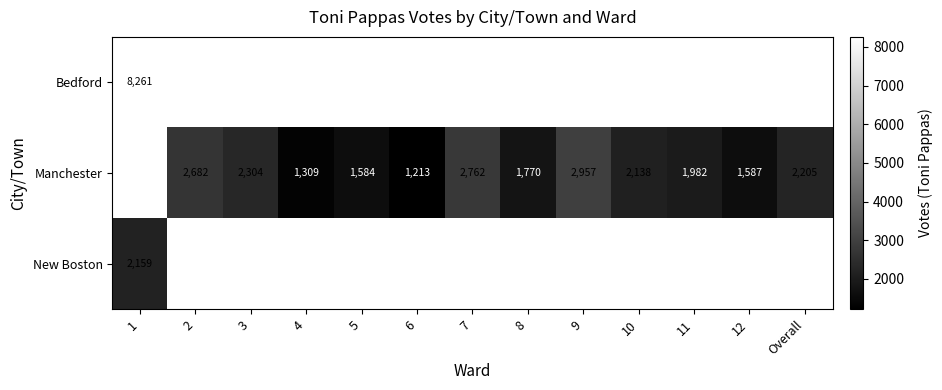

What is the sum of the Manchester values at 4 and 3?

3613